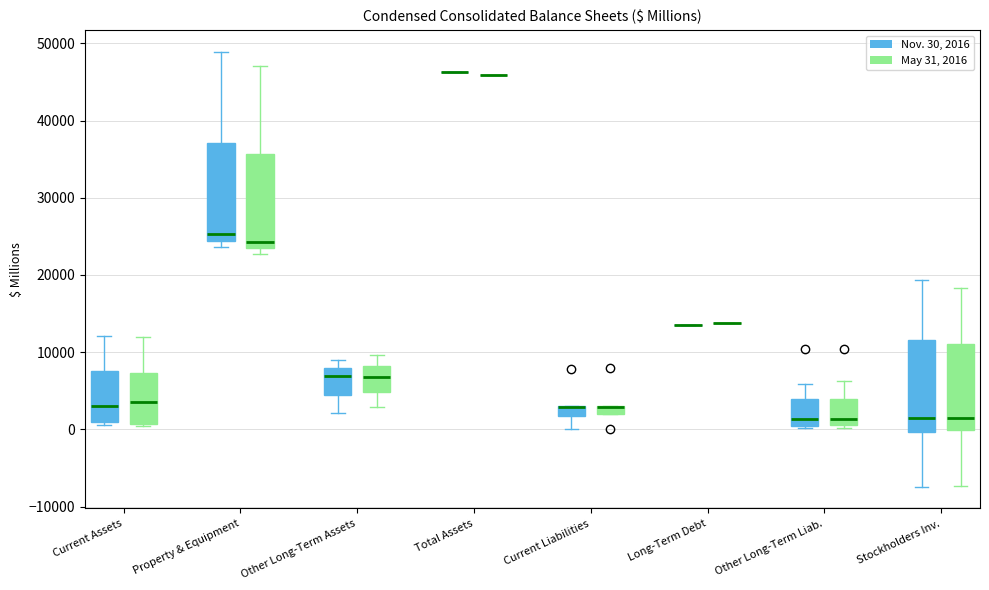

Where does the upper whisker of the box for Stockholders Inv. (May 31, 2016) end on the y-axis? The values are not printed on the chart, so give them approximately, as read against the axis.

18000